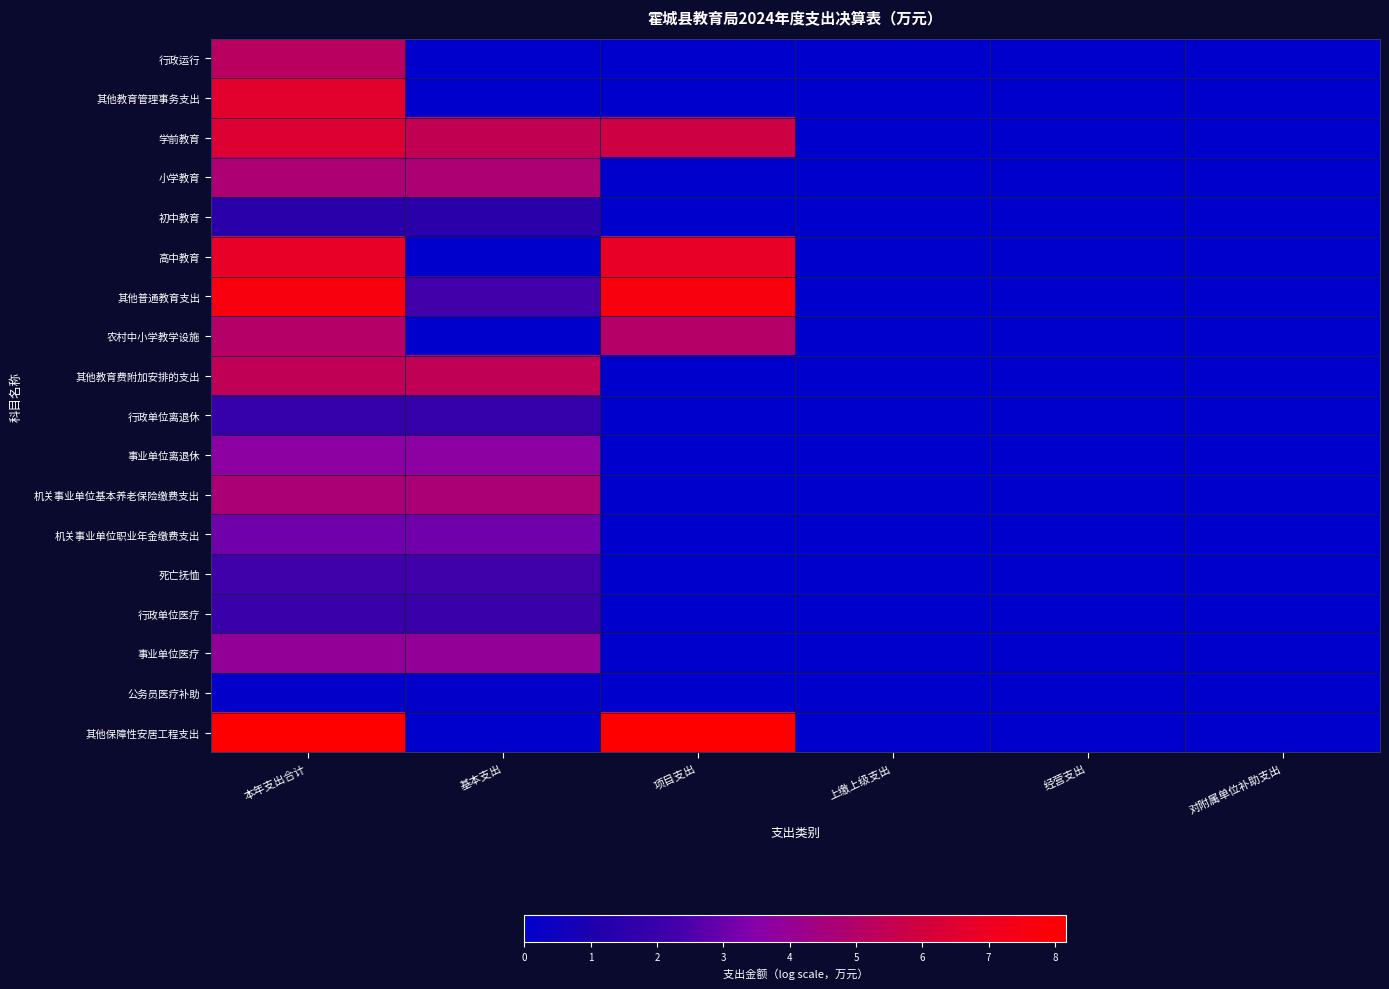

At 经营支出, list the series in order from largest to smallest.

行政运行, 其他教育管理事务支出, 学前教育, 小学教育, 初中教育, 高中教育, 其他普通教育支出, 农村中小学教学设施, 其他教育费附加安排的支出, 行政单位离退休, 事业单位离退休, 机关事业单位基本养老保险缴费支出, 机关事业单位职业年金缴费支出, 死亡抚恤, 行政单位医疗, 事业单位医疗, 公务员医疗补助, 其他保障性安居工程支出